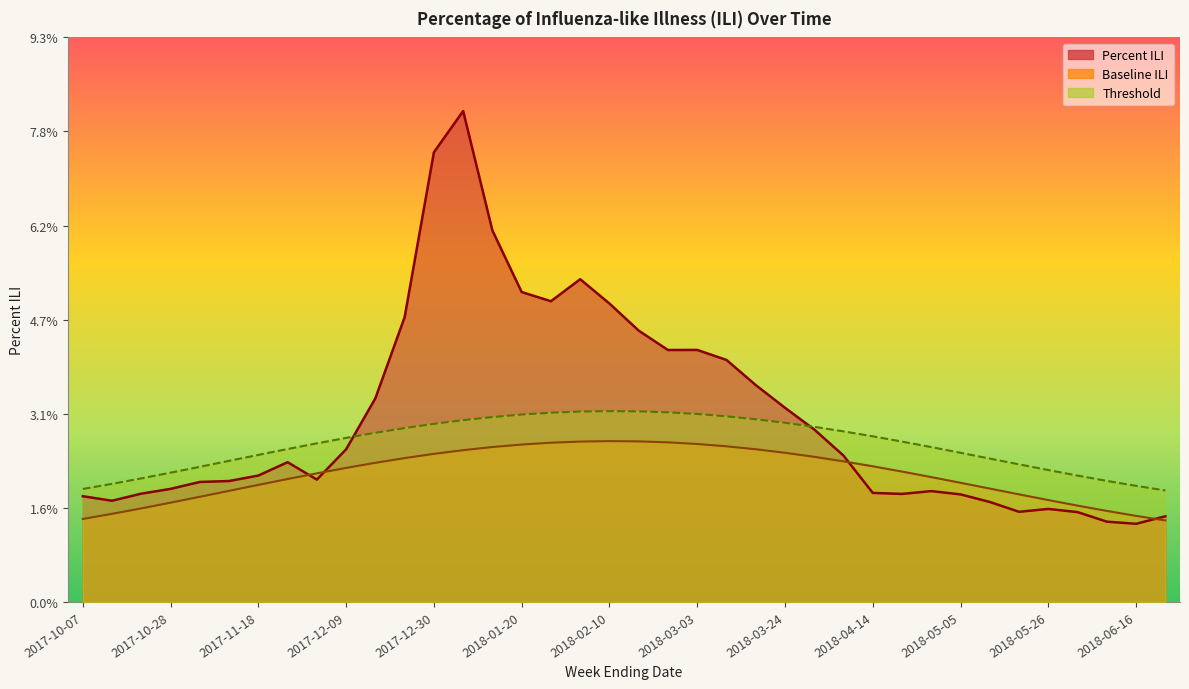

How many intersections are there between Threshold and Percent ILI?

2